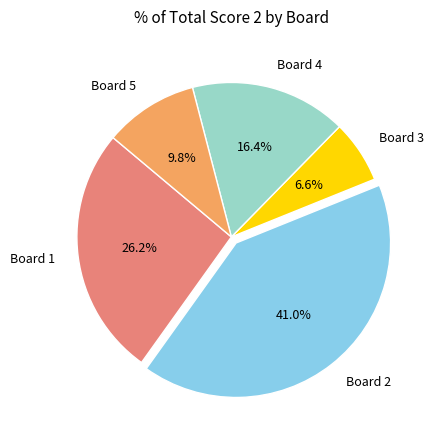

What is the largest slice in the pie chart?

Board 2